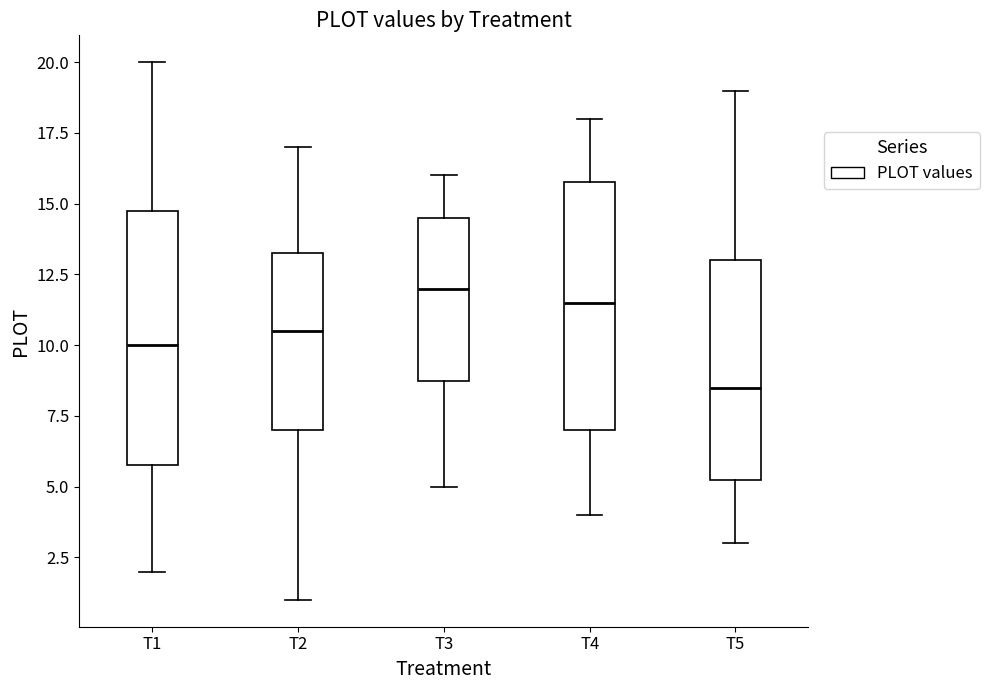

Which box's median line is the lowest?

T5